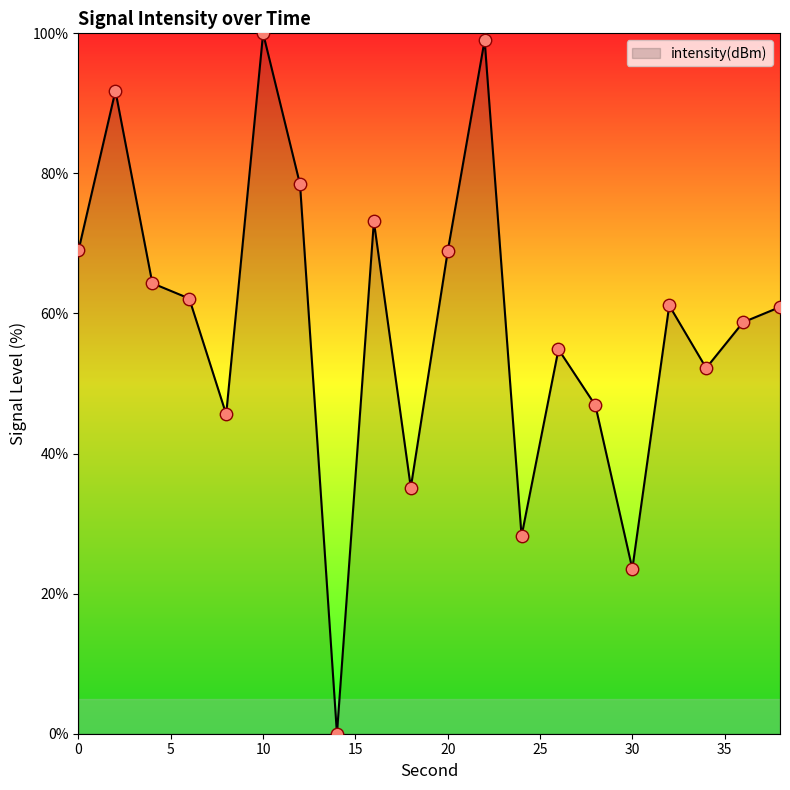

What is the difference between the maximum and minimum values?

100.0